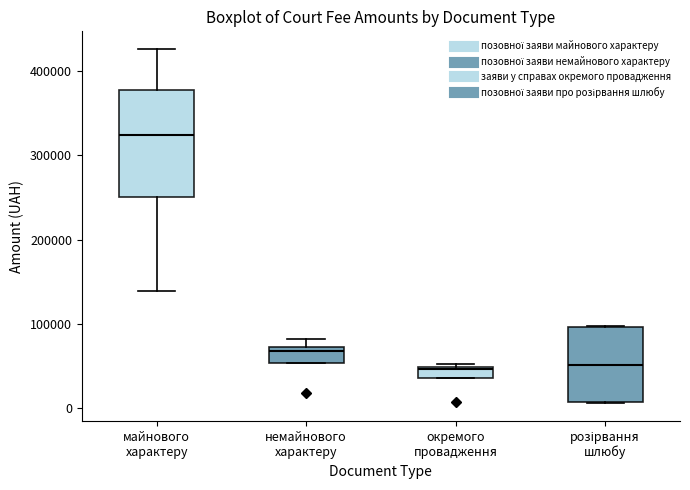

Where is the lower edge of the box for окремого провадження on the y-axis? The values are not printed on the chart, so give them approximately, as read against the axis.

40000